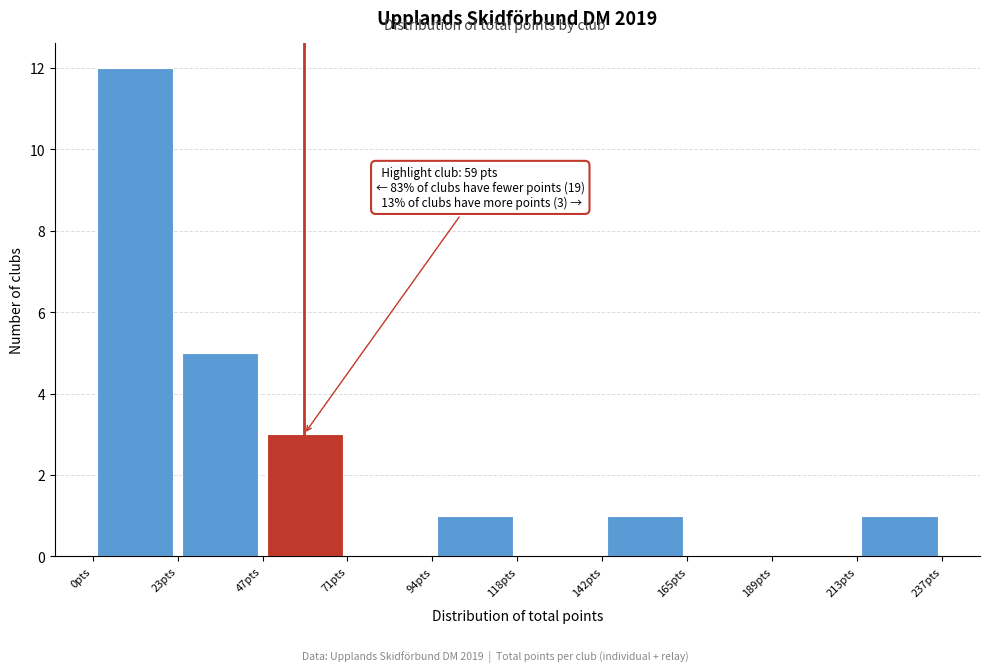

Over which range of the x-axis is the bar tallest?

0 to 25